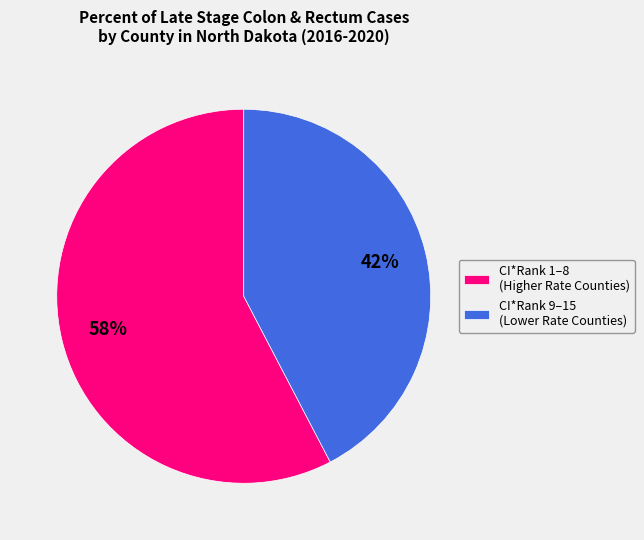

To the nearest percent, what portion does CI*Rank 1–8 (Higher Rate Counties) represent?

58%